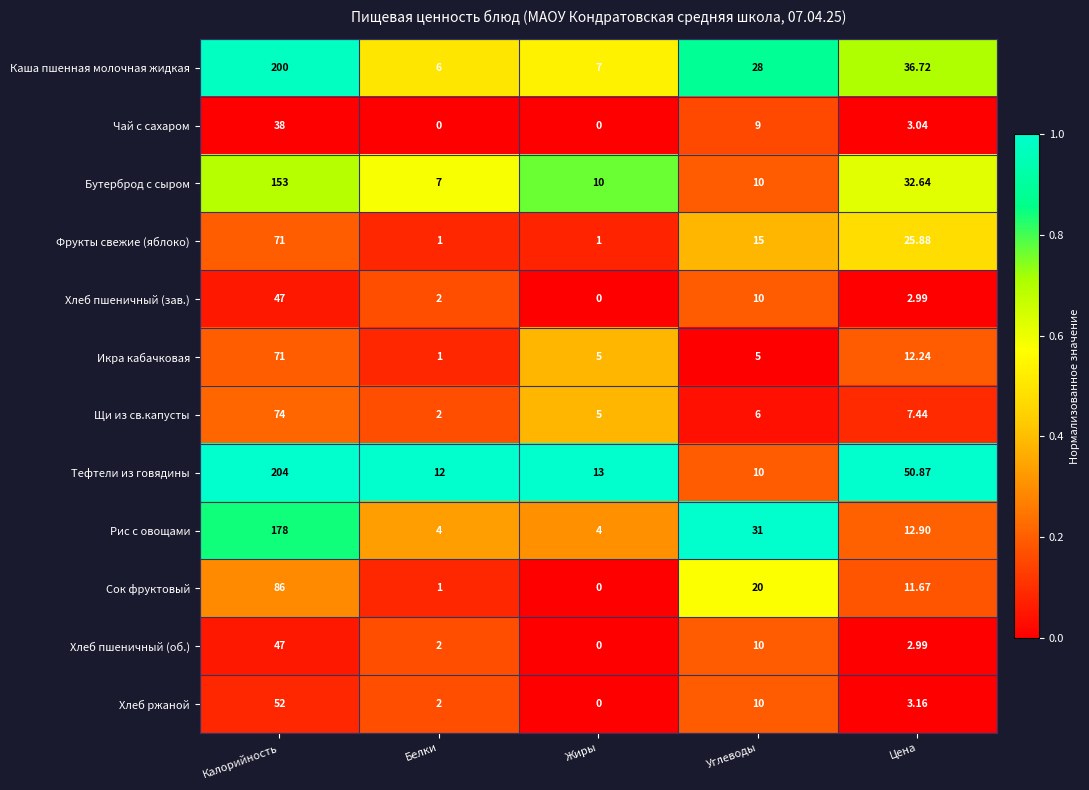

Which category has the highest value in the Тефтели из говядины series?

Калорийность